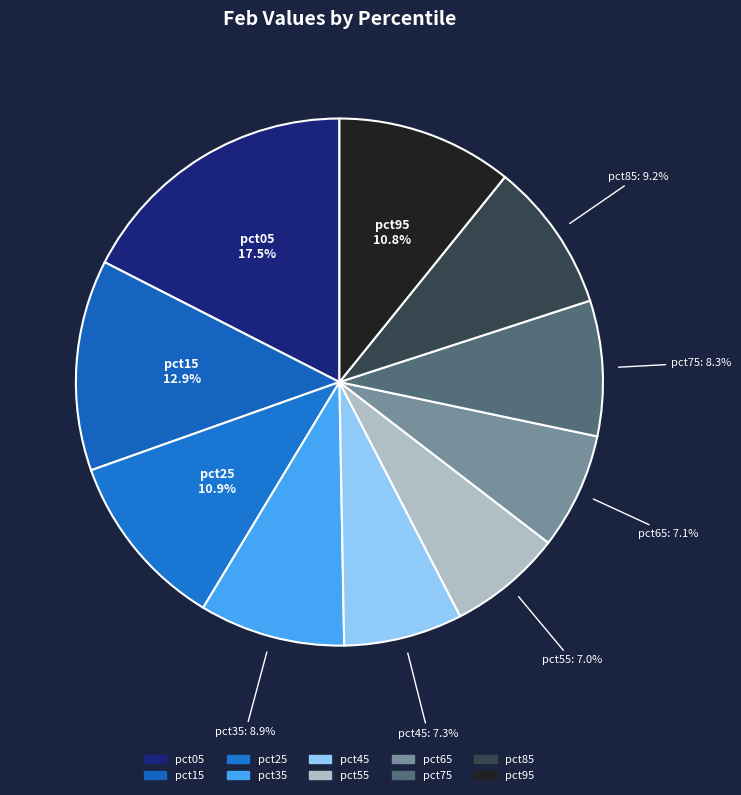

True or false: pct65 accounts for 7% of the total.

True